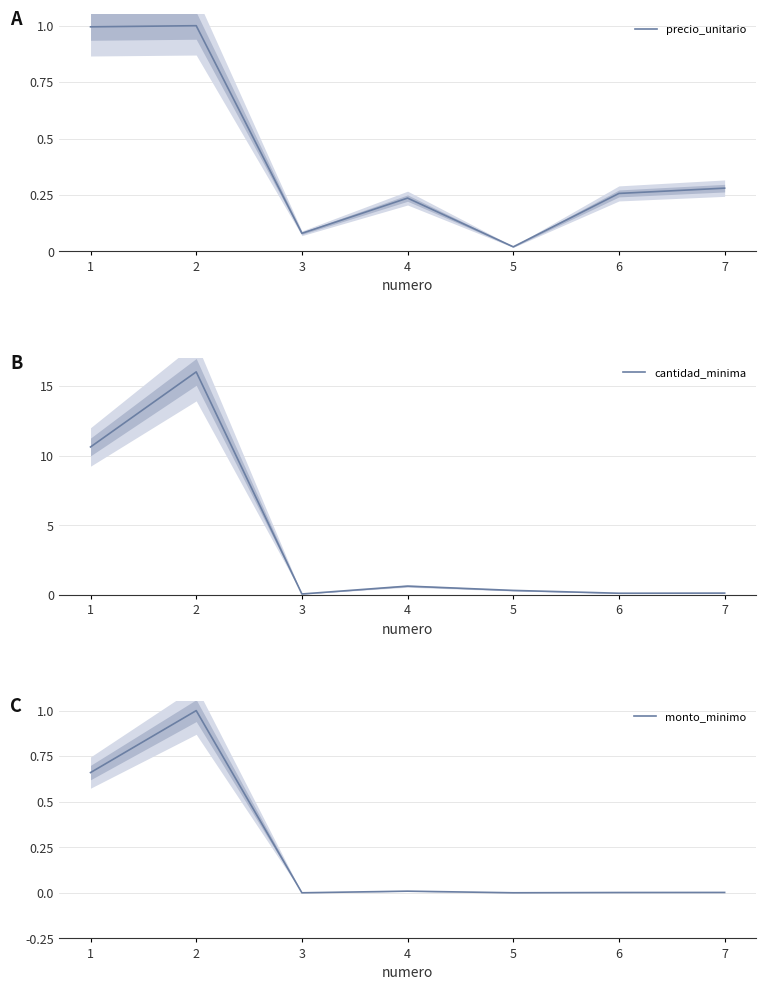

What value does the cantidad_minima series have at 1?

10.6